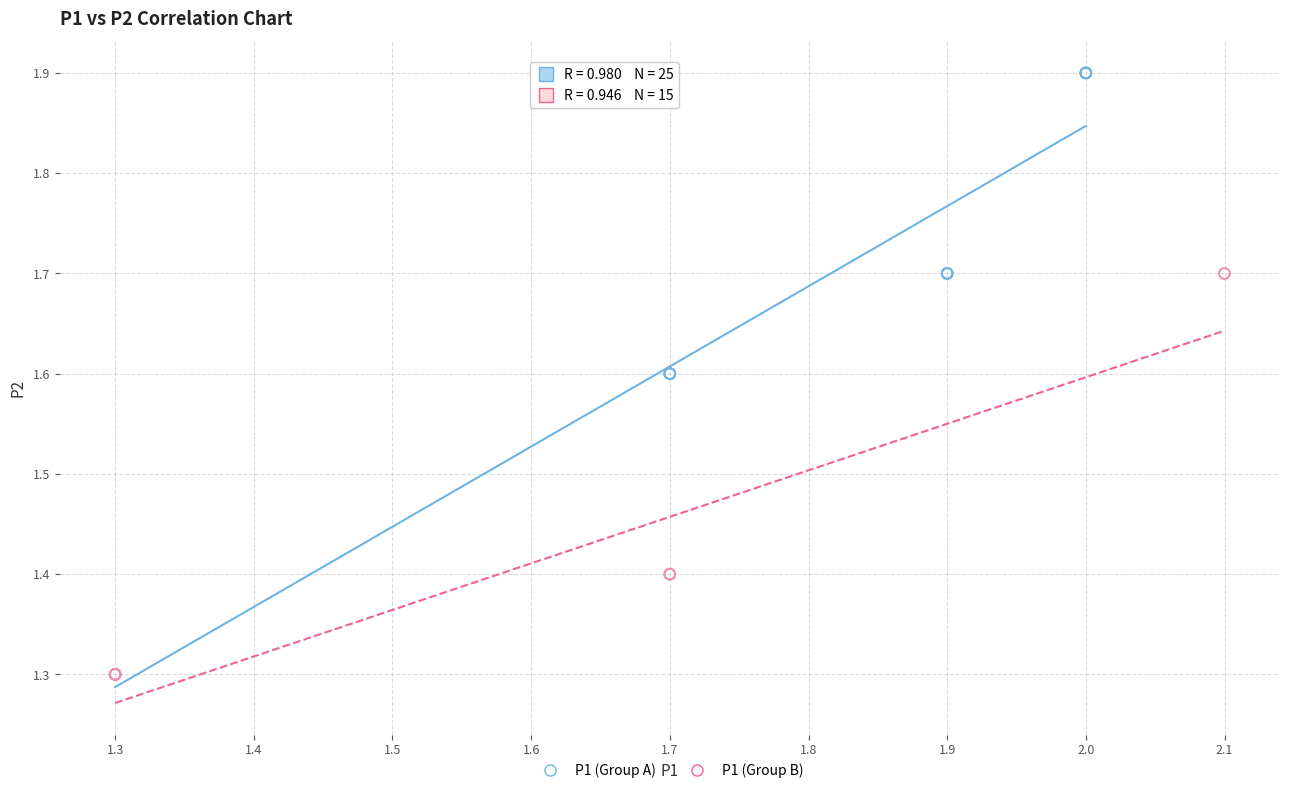

Which series has the largest Y range (max minus min)?

P1 (Group A)